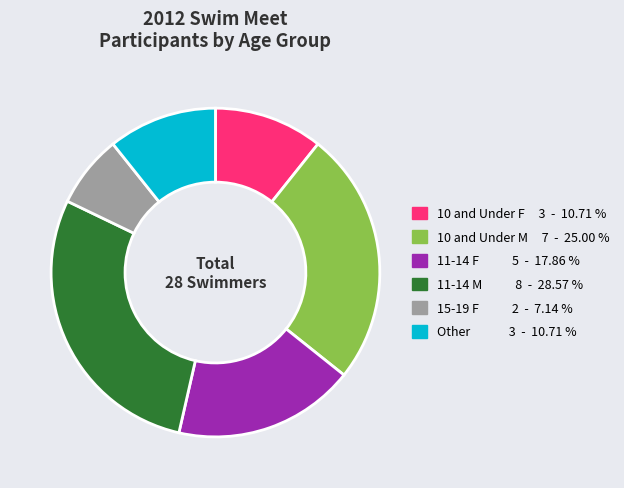

What is the largest slice in the pie chart?

11-14 M